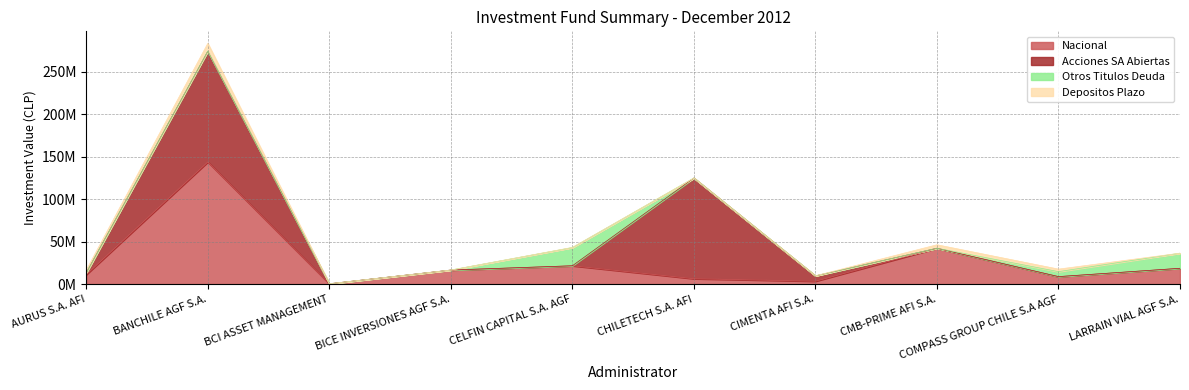

At which label is Otros Titulos Deuda closest to 10719776?

COMPASS GROUP CHILE S.A AGF